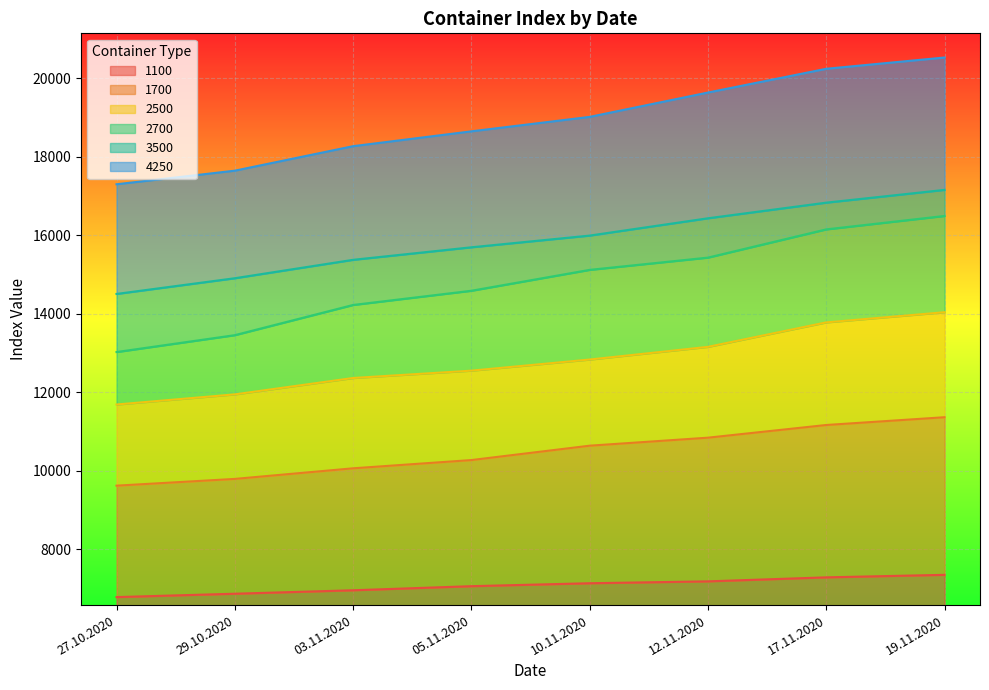

Read the 3500 value at 05.11.2020.

15692